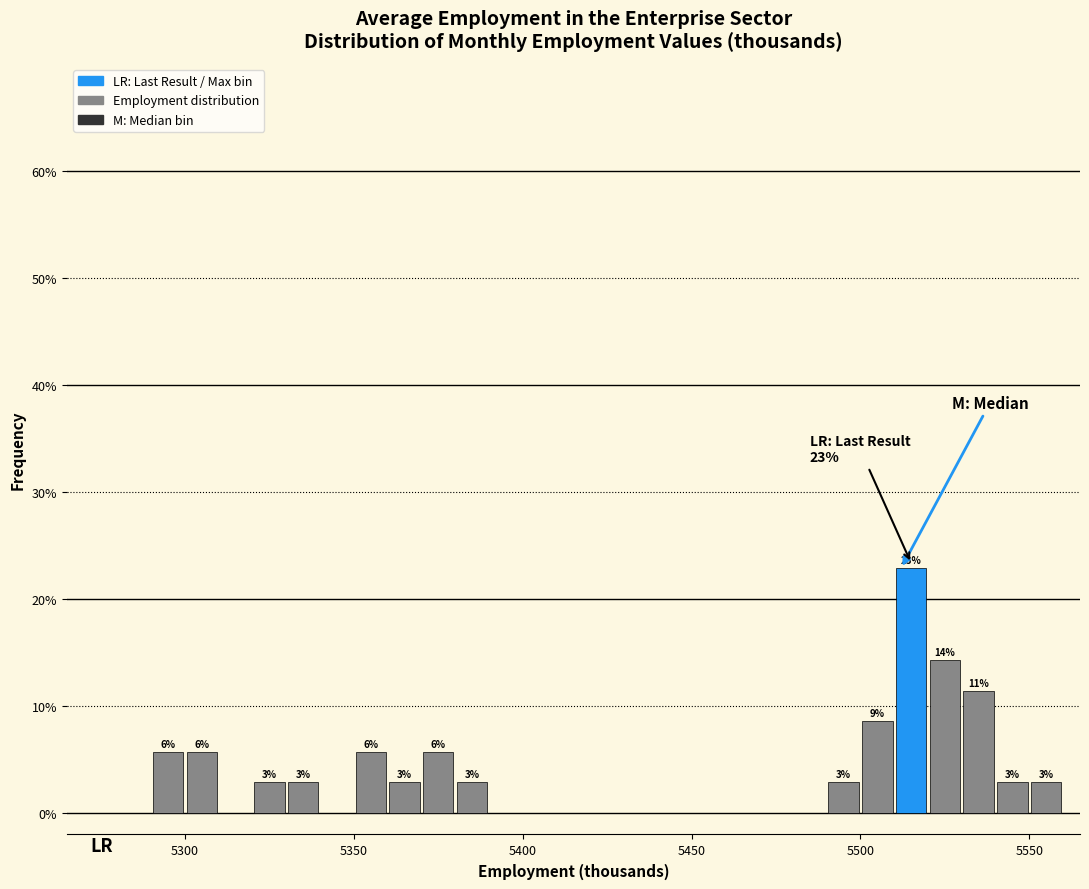

Around what value on the x-axis is the tallest bar? Give the approximate position of its centre, as read against the axis.

5515